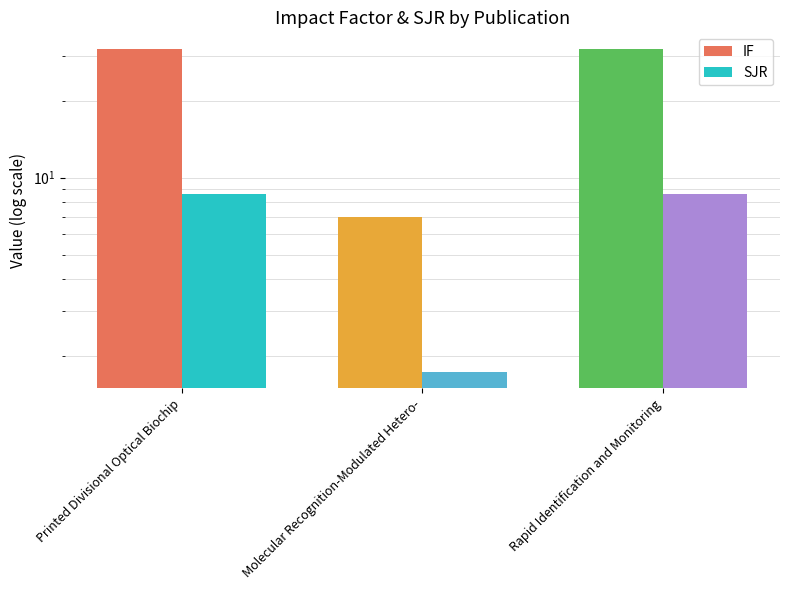

What are all the series names shown in the legend?

IF, SJR